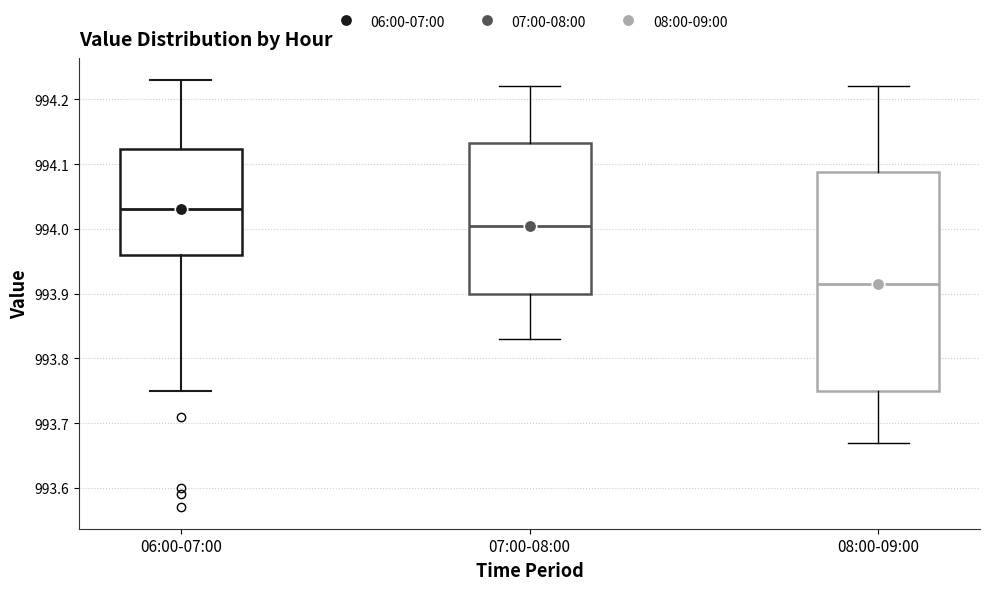

Comparing the boxes themselves (not the whiskers), which one is the tallest?

08:00-09:00